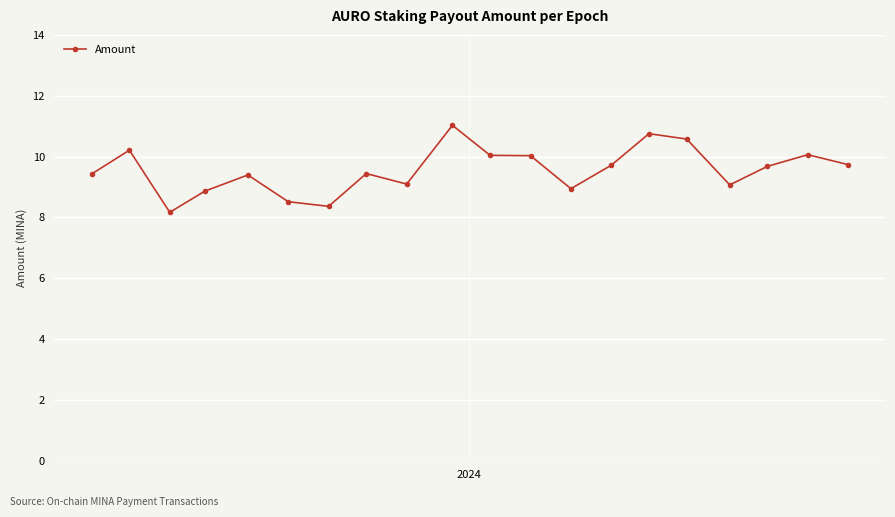

What is the maximum value shown in the chart?

11.0